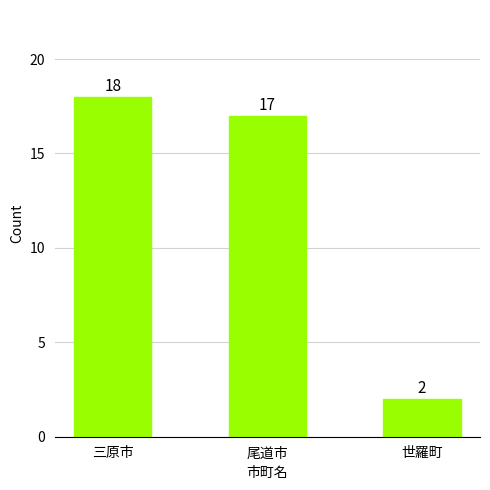

Reading right to left, extract all data points from this chart.

世羅町=2	尾道市=17	三原市=18